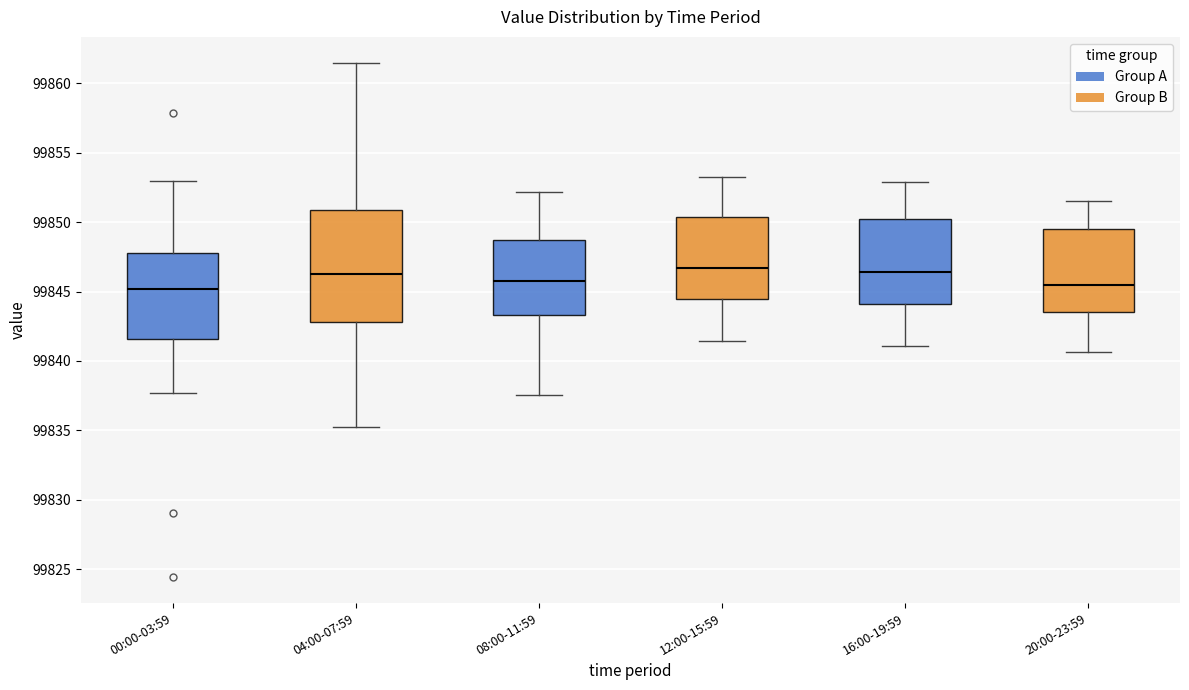

Reading left to right, transcribe this box plot: for each box, give where its median line is, the range the box spans, and where its two whiskers end, as read against the y-axis. The values are not printed on the chart, so give them approximately, as read against the axis.

00:00-03:59: median 99845.0, box 99841.5 to 99848.0, whiskers 99837.5 to 99853.0
04:00-07:59: median 99846.0, box 99843.0 to 99851.0, whiskers 99835.0 to 99861.5
08:00-11:59: median 99846.0, box 99843.5 to 99848.5, whiskers 99837.5 to 99852.0
12:00-15:59: median 99846.5, box 99844.5 to 99850.5, whiskers 99841.5 to 99853.5
16:00-19:59: median 99846.5, box 99844.0 to 99850.0, whiskers 99841.0 to 99853.0
20:00-23:59: median 99845.5, box 99843.5 to 99849.5, whiskers 99840.5 to 99851.5